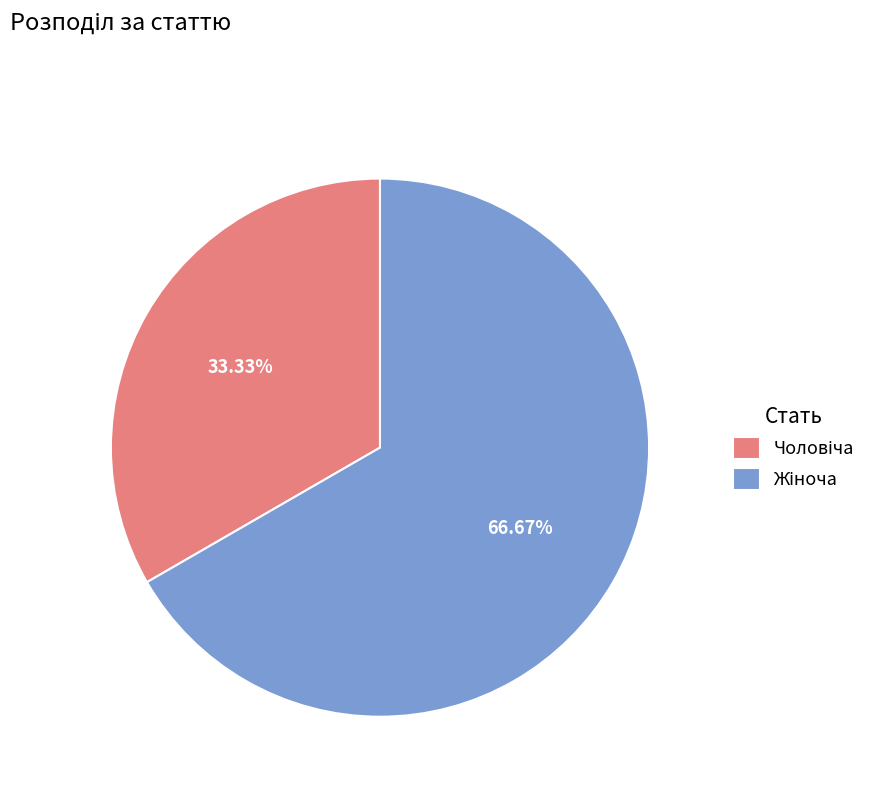

How many slices are in this pie chart?

2